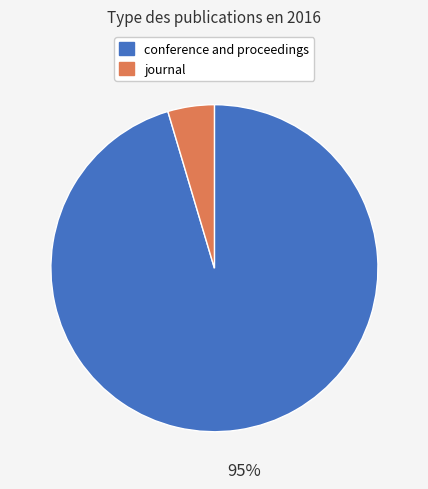

What is the largest slice in the pie chart?

conference and proceedings